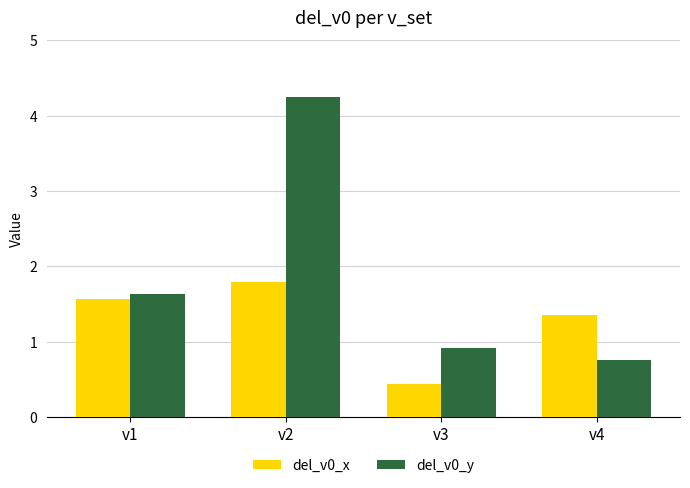

At which category is the sum across all series the highest?

v2